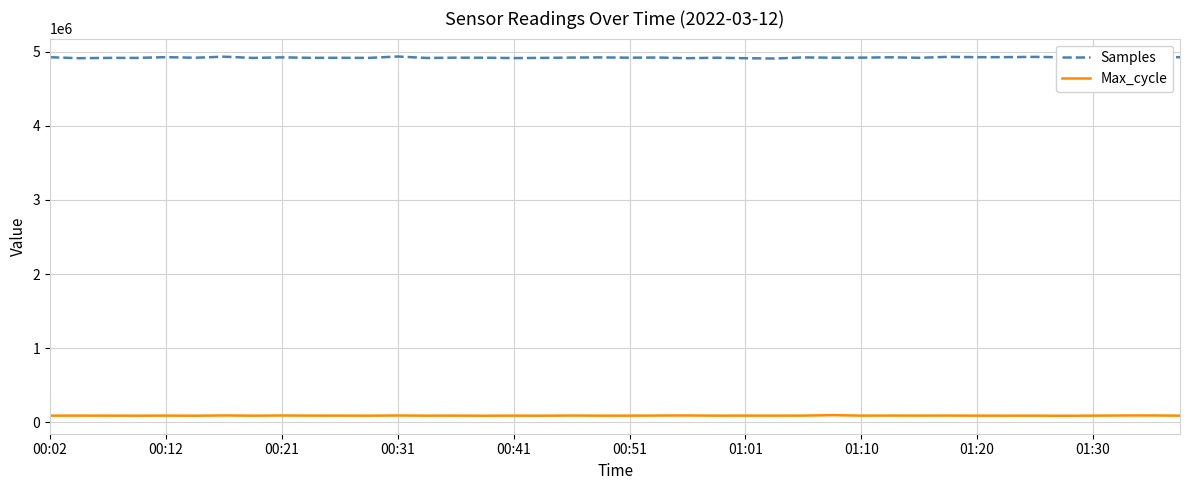

Count the number of data series in this chart.

2